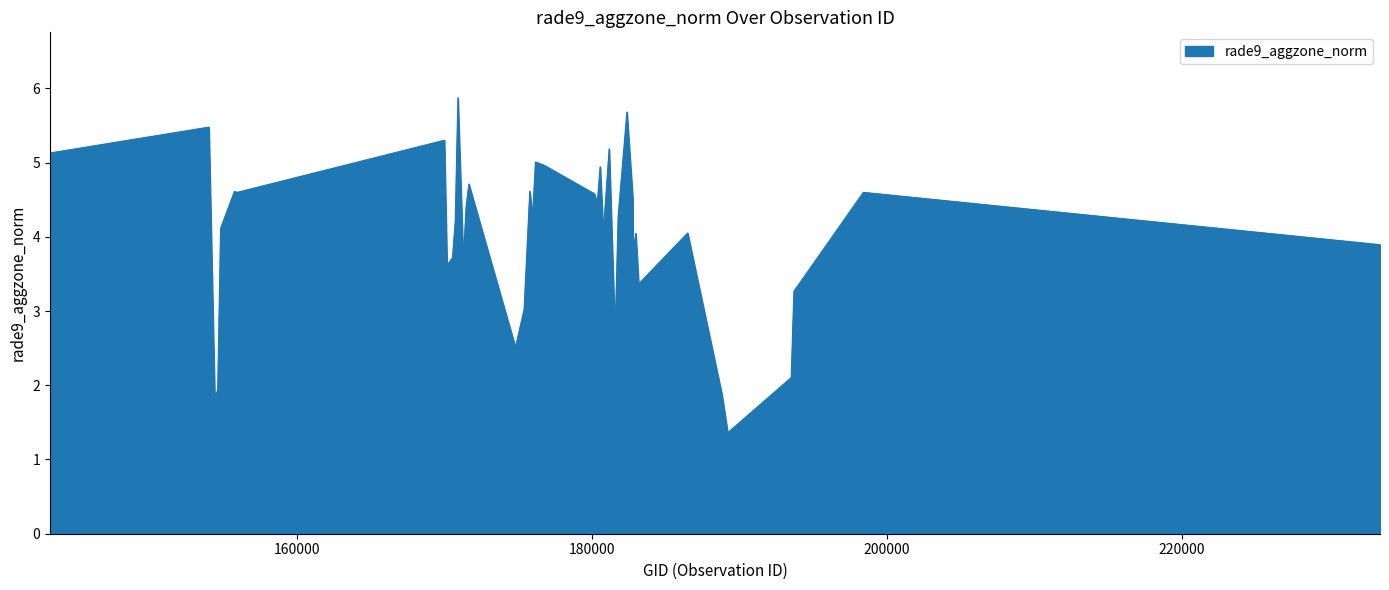

What is the minimum value shown in the chart?

1.4